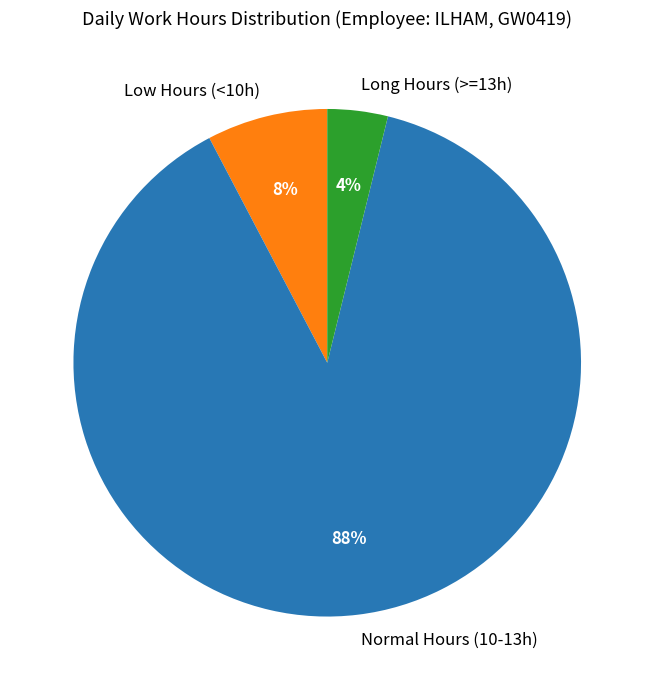

Combined, do Long Hours (>=13h) and Low Hours (<10h) account for over 50%?

No